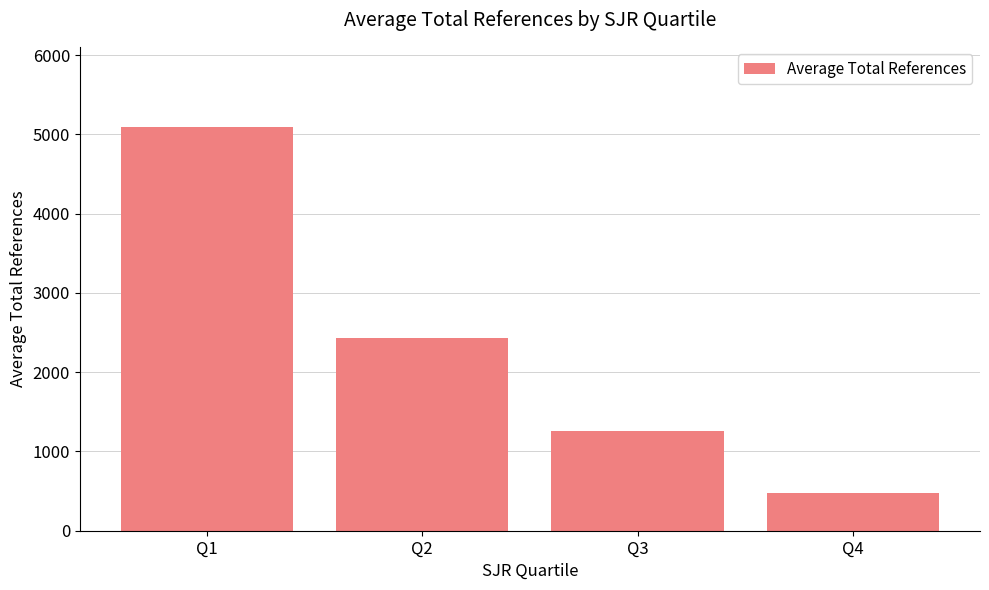

How many data points are less than 2435?

2